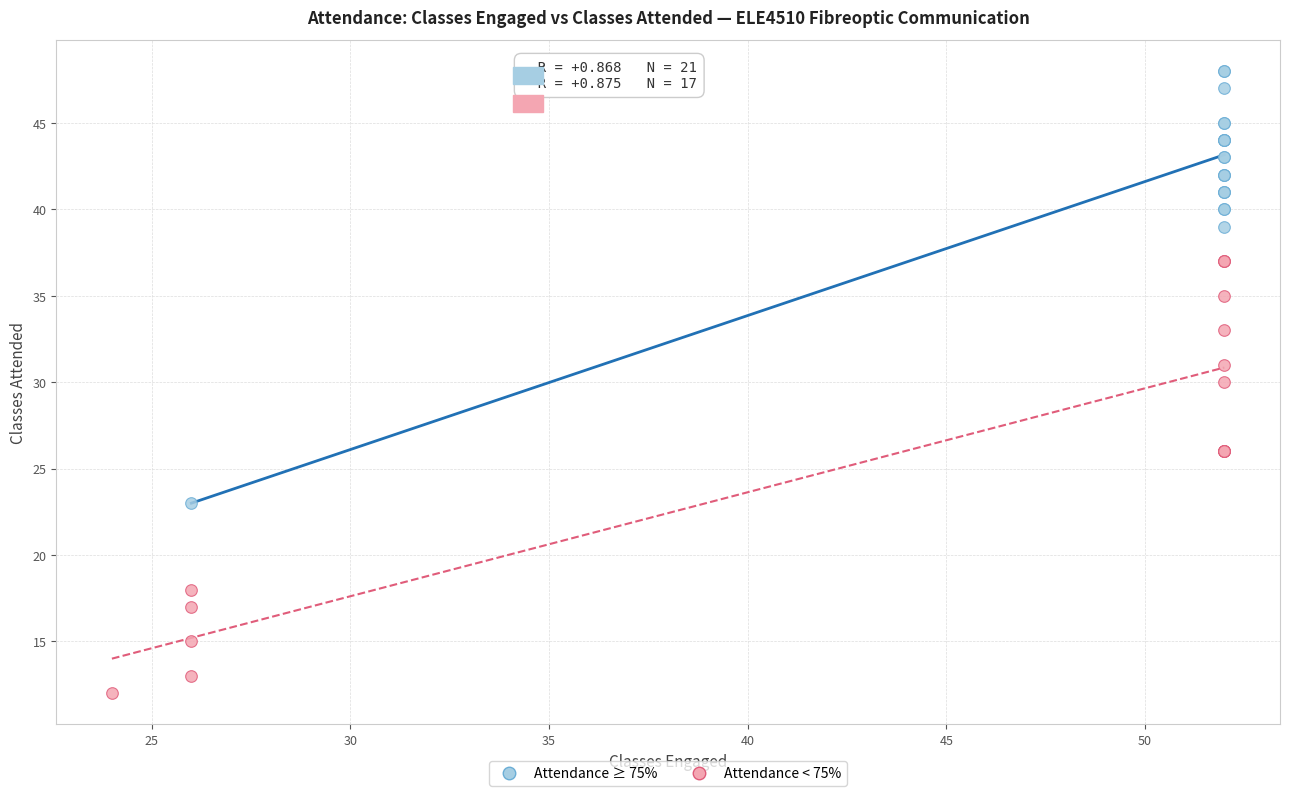

What are all the series names shown in the legend?

Attendance ≥ 75%, Attendance < 75%